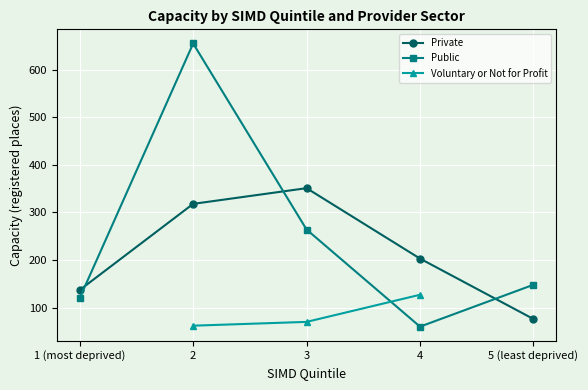

What is the maximum value for Public?

655